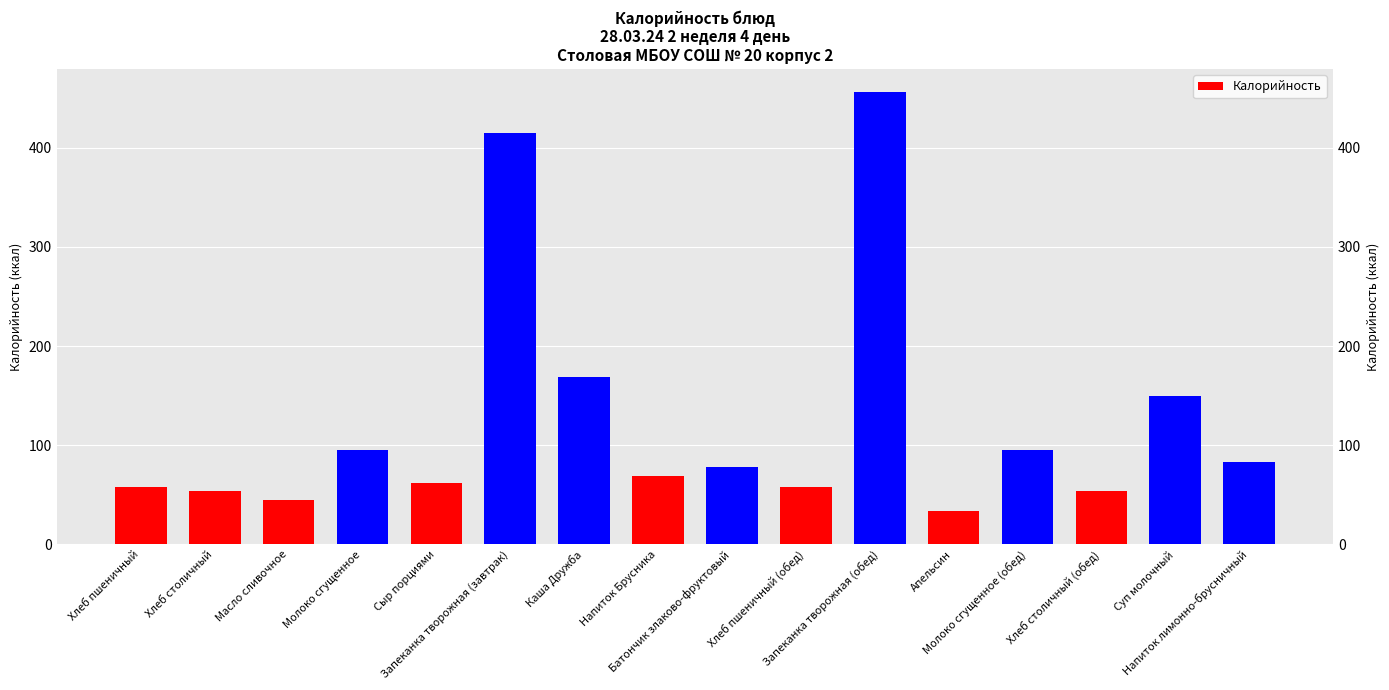

What is the difference between the maximum and minimum values?

422.6